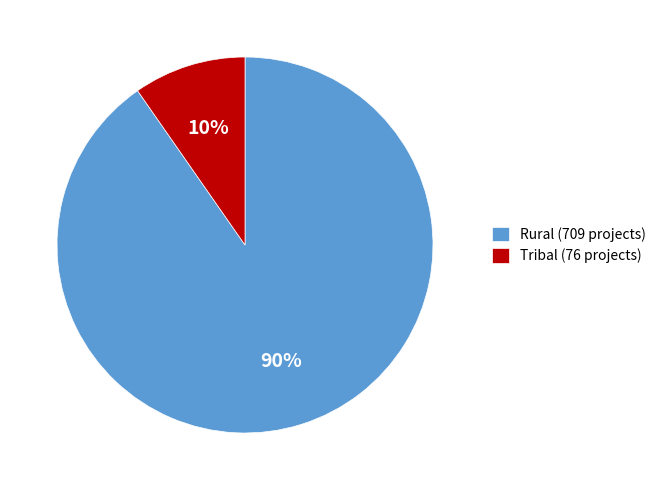

Is it true that Rural (709 projects) is 96% of the pie?

False